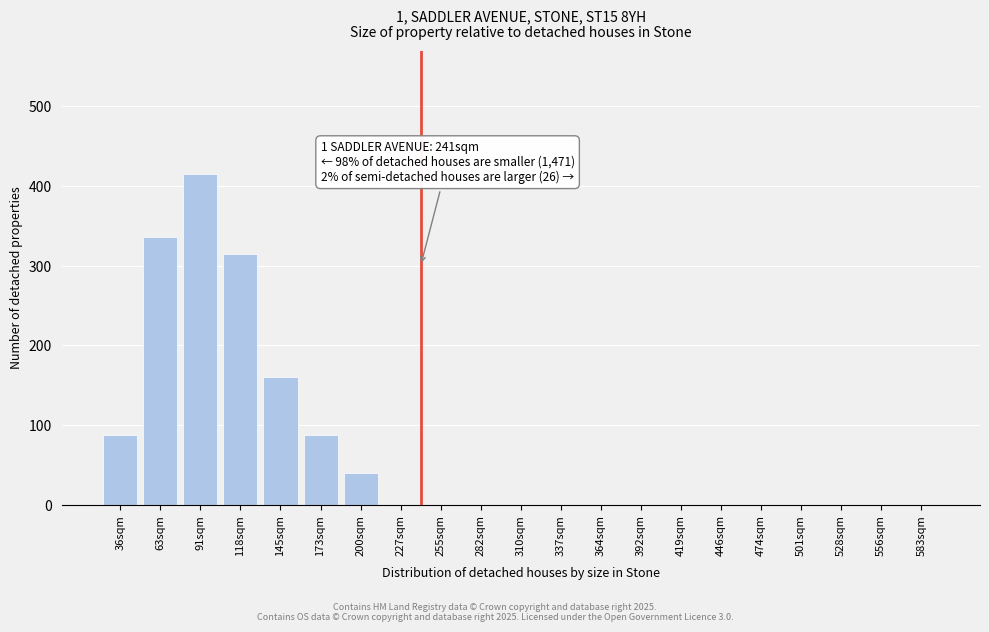

Reading left to right, transcribe all the data shown in this chart.

36sqm=88	63sqm=336	91sqm=415	118sqm=315	145sqm=160	173sqm=88	200sqm=40	227sqm=0	255sqm=0	282sqm=0	310sqm=0	337sqm=0	364sqm=0	392sqm=0	419sqm=0	446sqm=0	474sqm=0	501sqm=0	528sqm=0	556sqm=0	583sqm=0